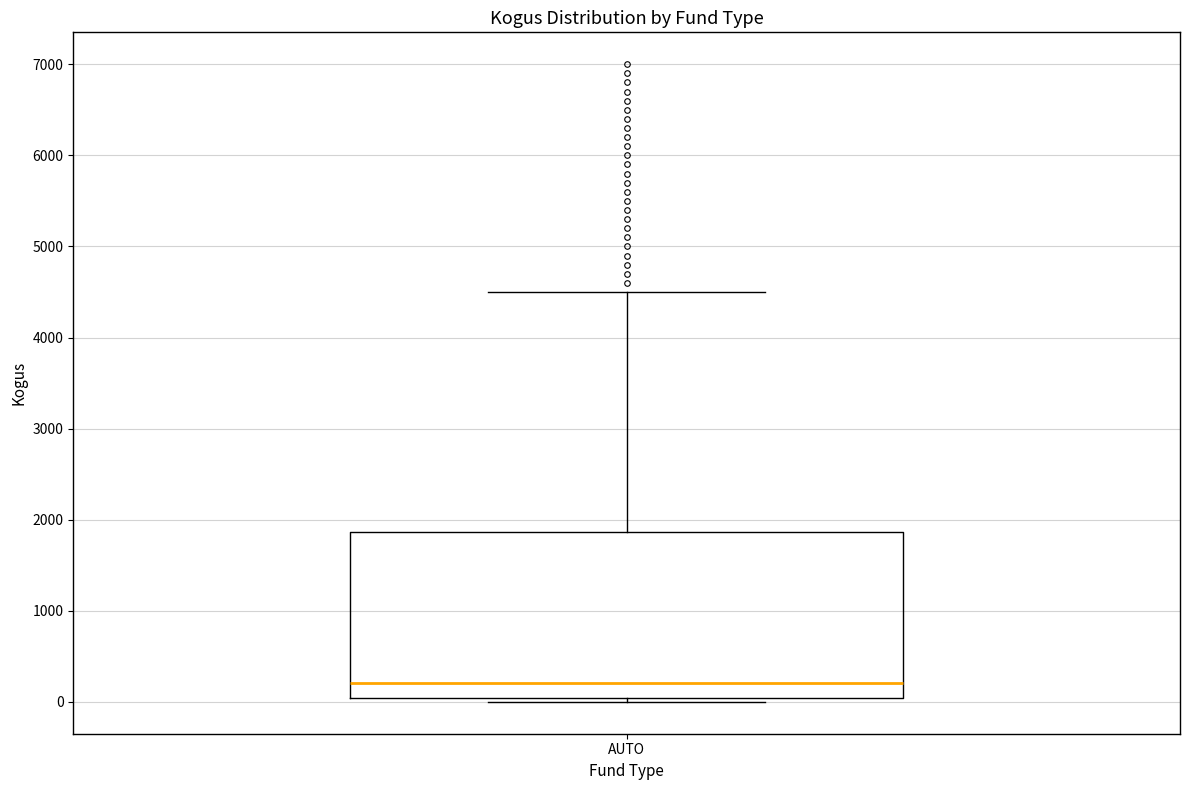

Where does the median line of the box for AUTO sit on the y-axis? The values are not printed on the chart, so give them approximately, as read against the axis.

200